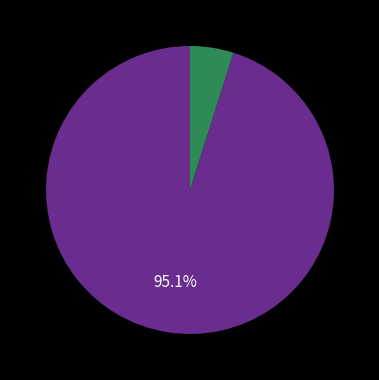

Does any single category account for the majority?

Yes